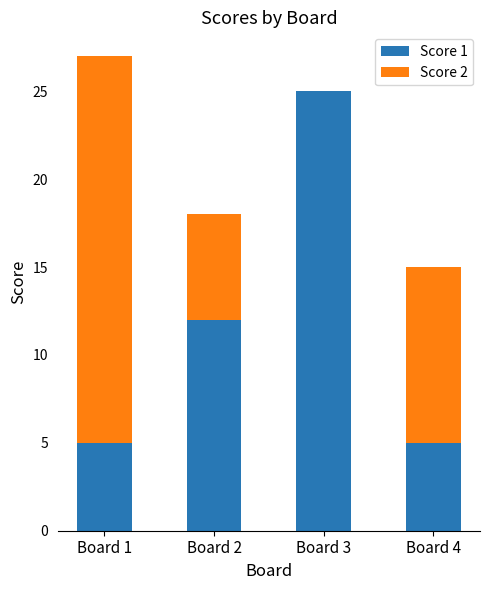

True or false: Score 1 has a value of 2 at Board 4.

False